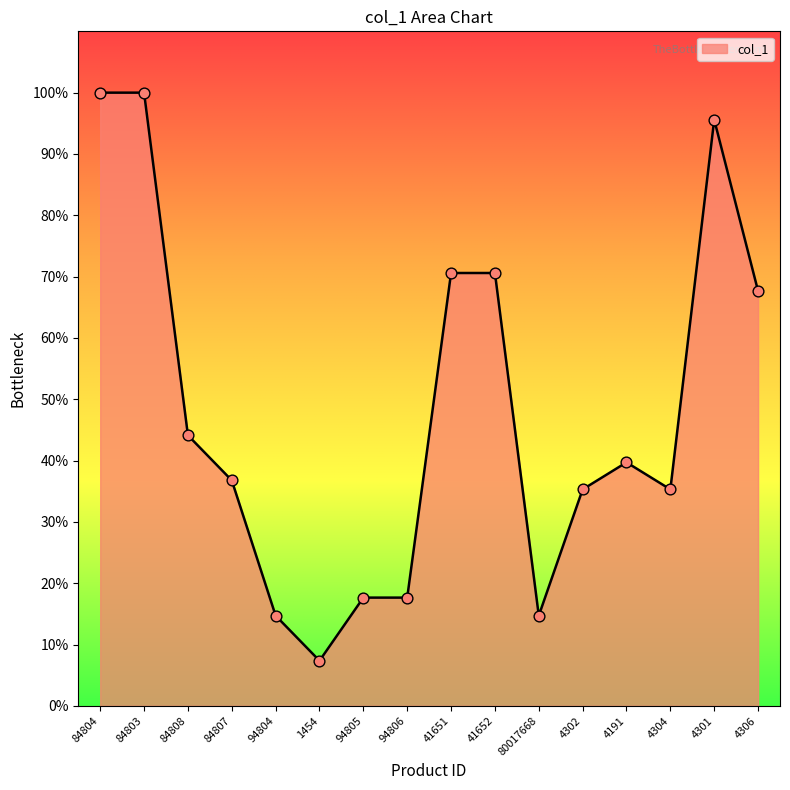

What is the ratio of the value at 4306 to the value at 4191?

1.7